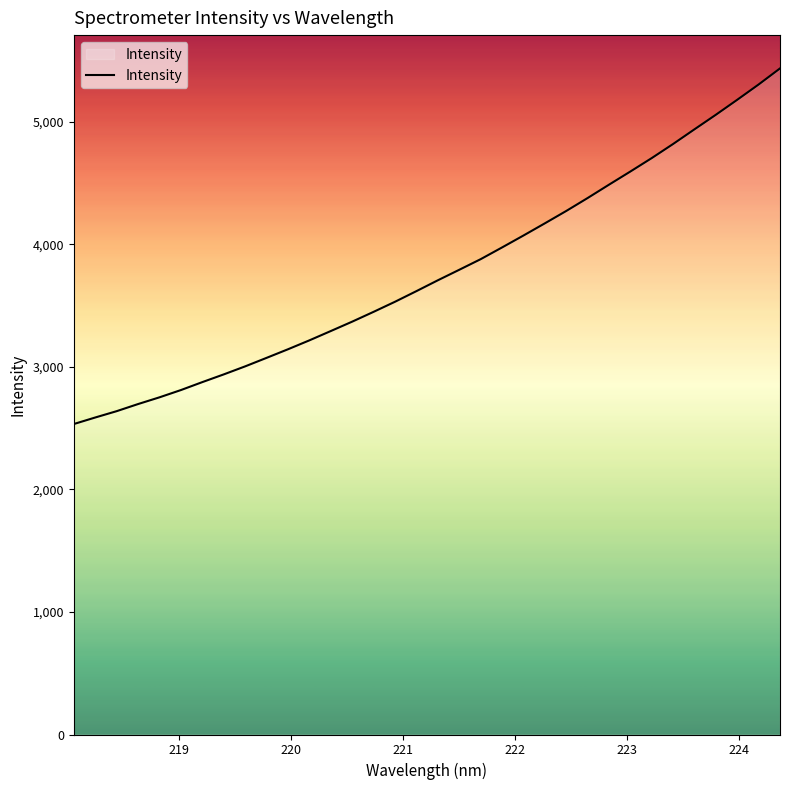

What is the minimum value shown in the chart?

2533.9